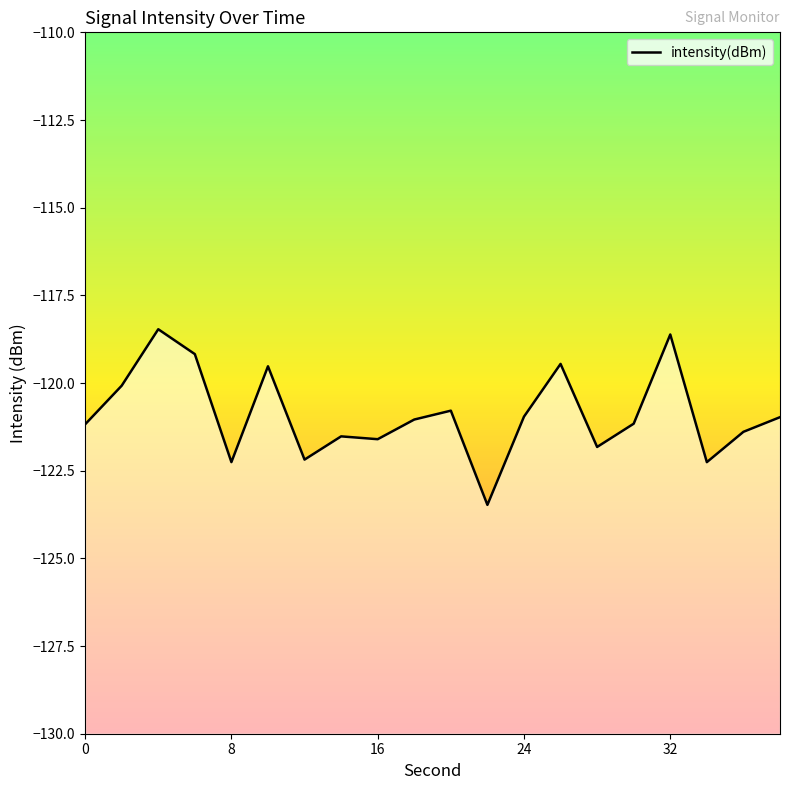

How many lines are shown in the chart?

1